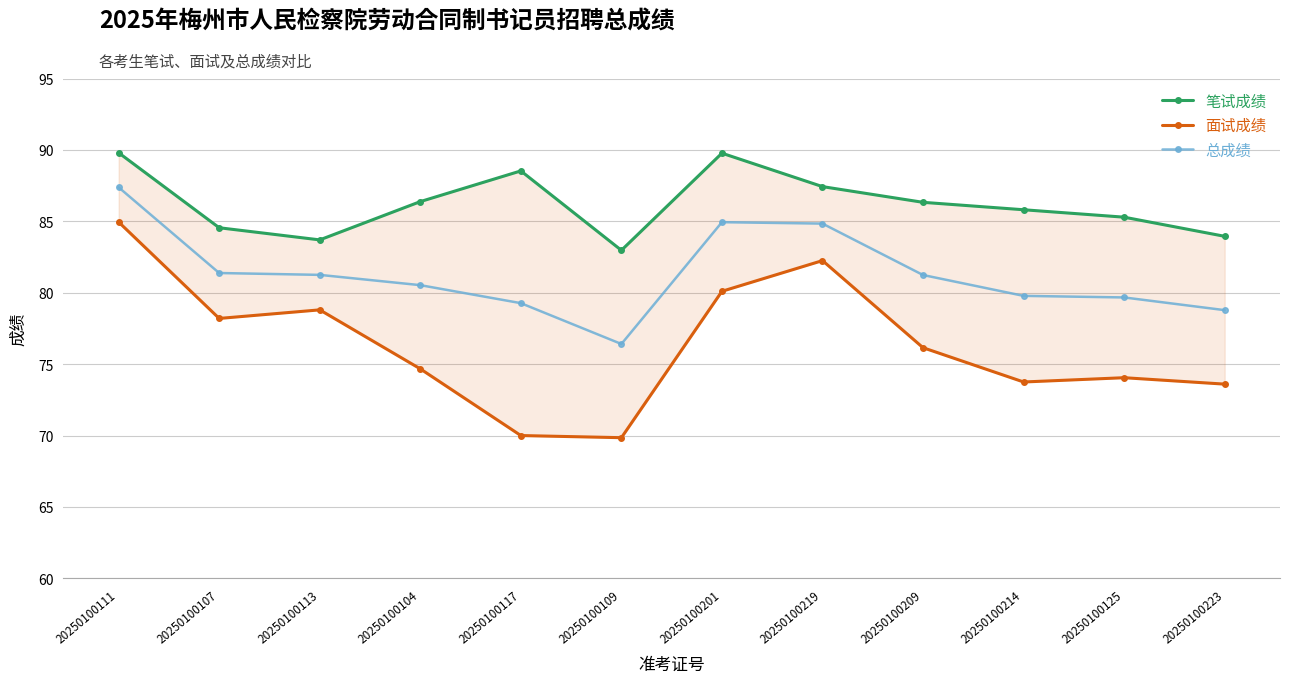

What is the label of the 7th point from the right?

20250100109